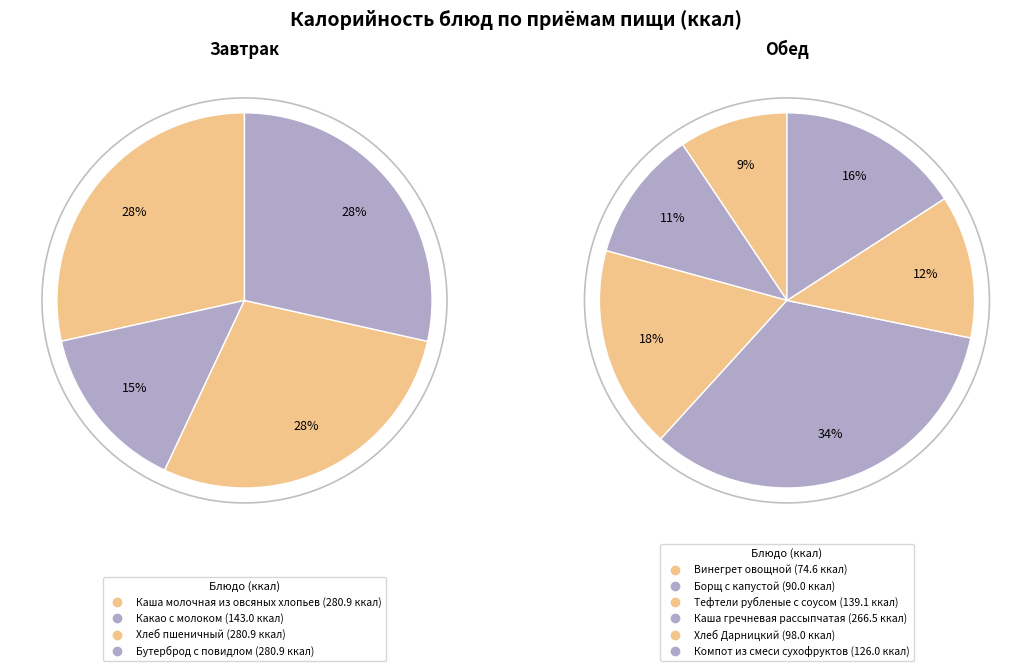

Does Тефтели рубленые с соусом represent more than half of the total?

No